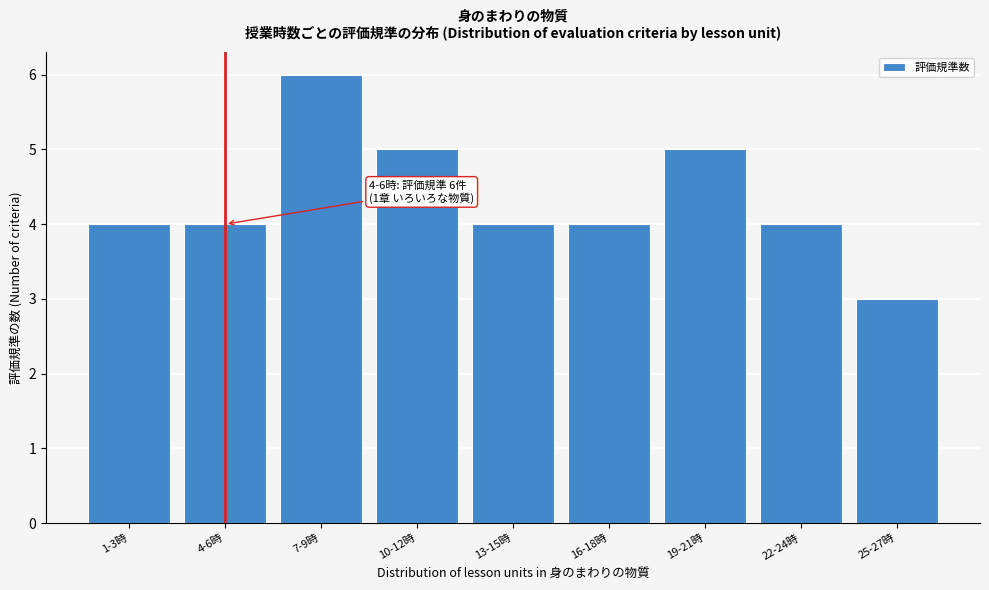

Reading left to right, transcribe all the data shown in this chart.

1-3時=4	4-6時=4	7-9時=6	10-12時=5	13-15時=4	16-18時=4	19-21時=5	22-24時=4	25-27時=3